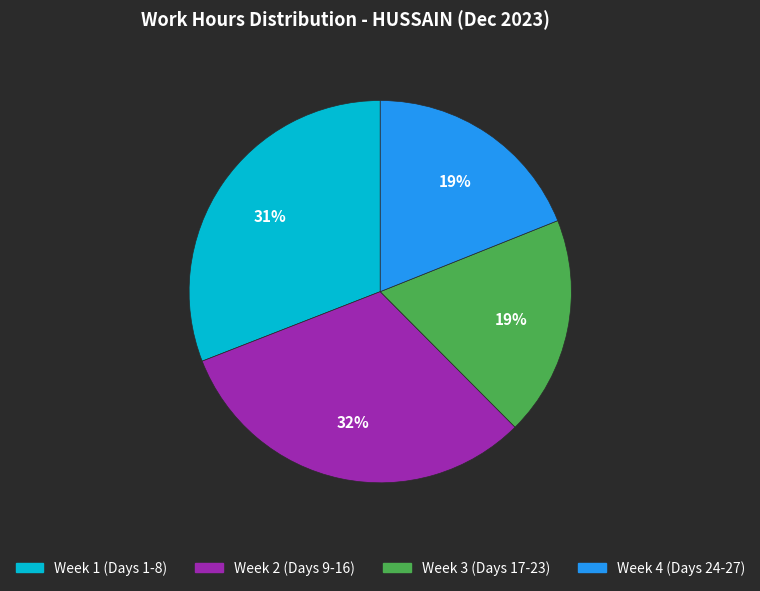

Count the number of slices in the pie.

4